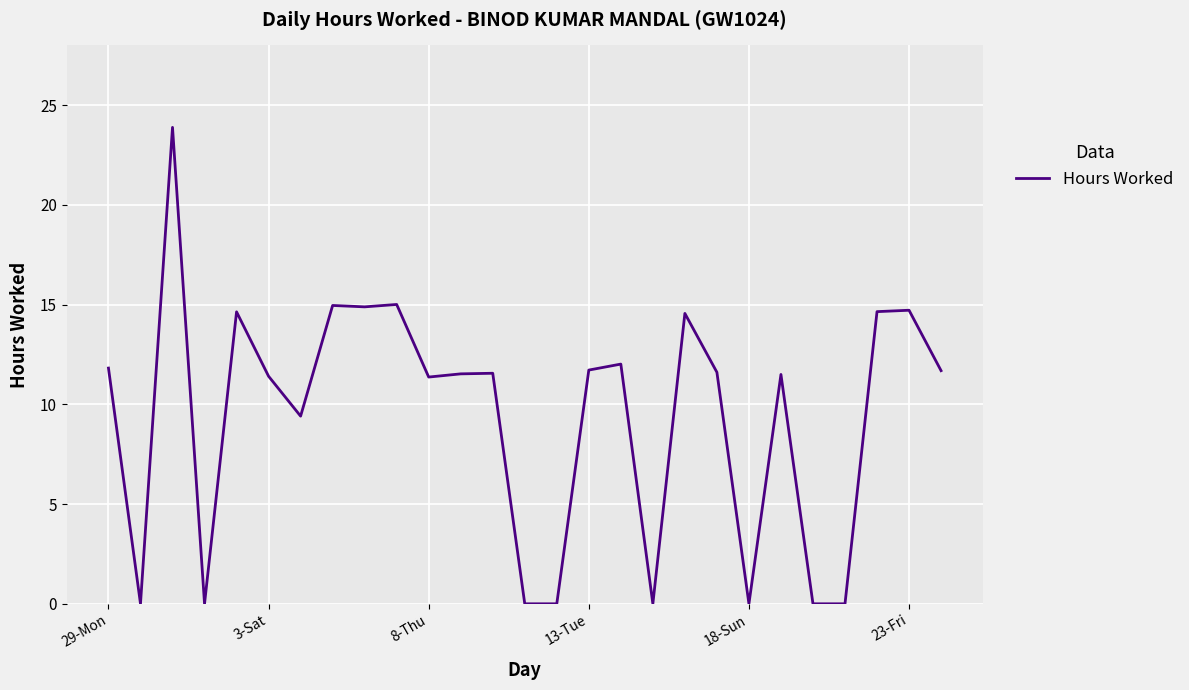

What is the difference between the maximum and minimum values?

23.9